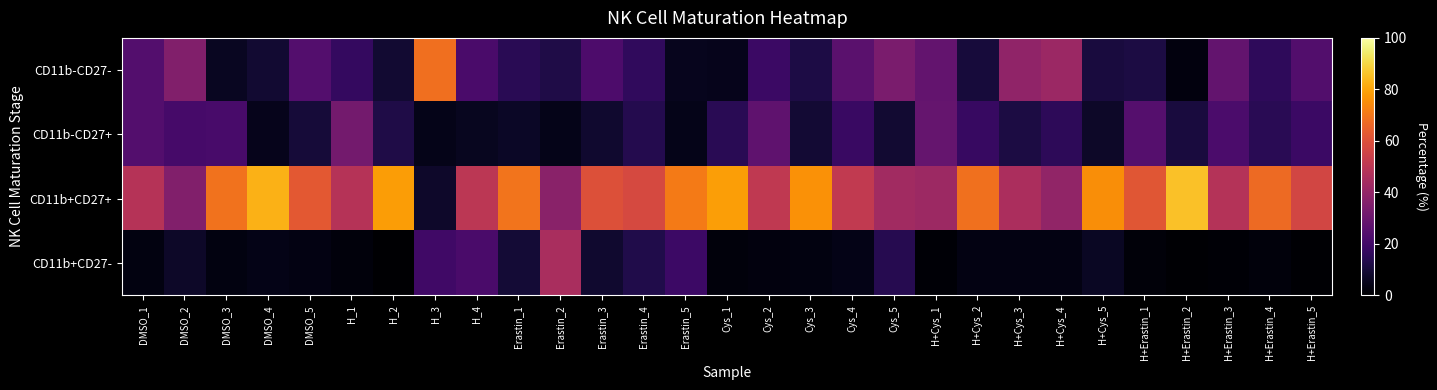

Which series has the widest spread of values?

CD11b+CD27+